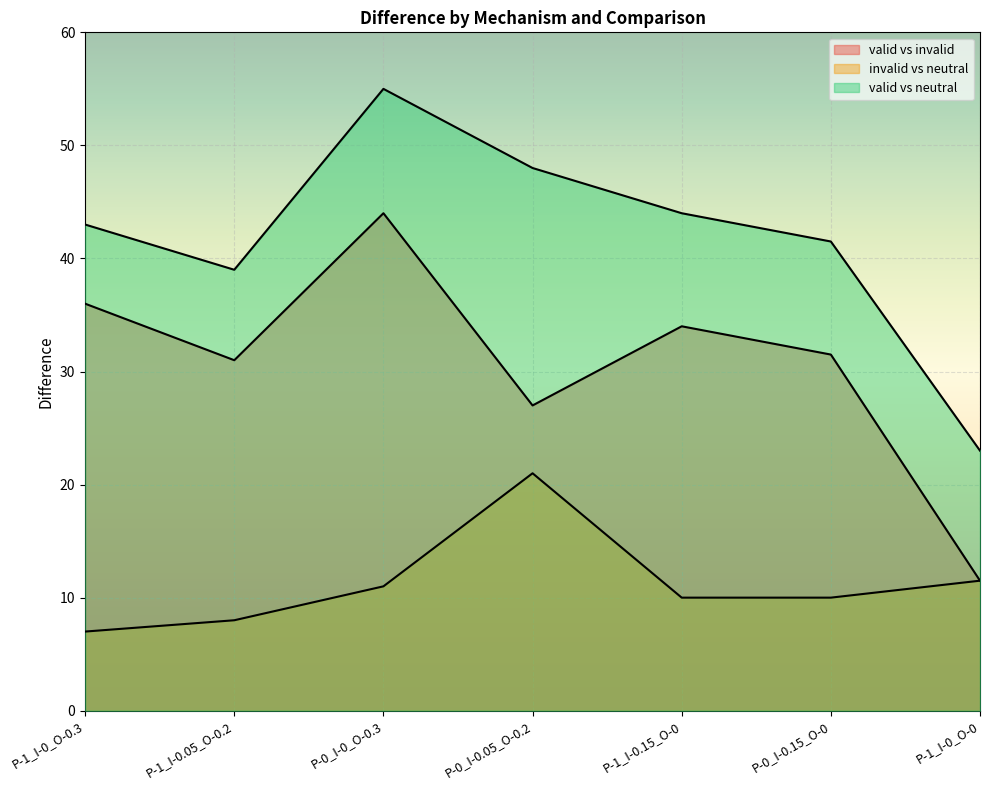

What is the total value across all series at P-0_I-0.05_O-0.2?

96.0